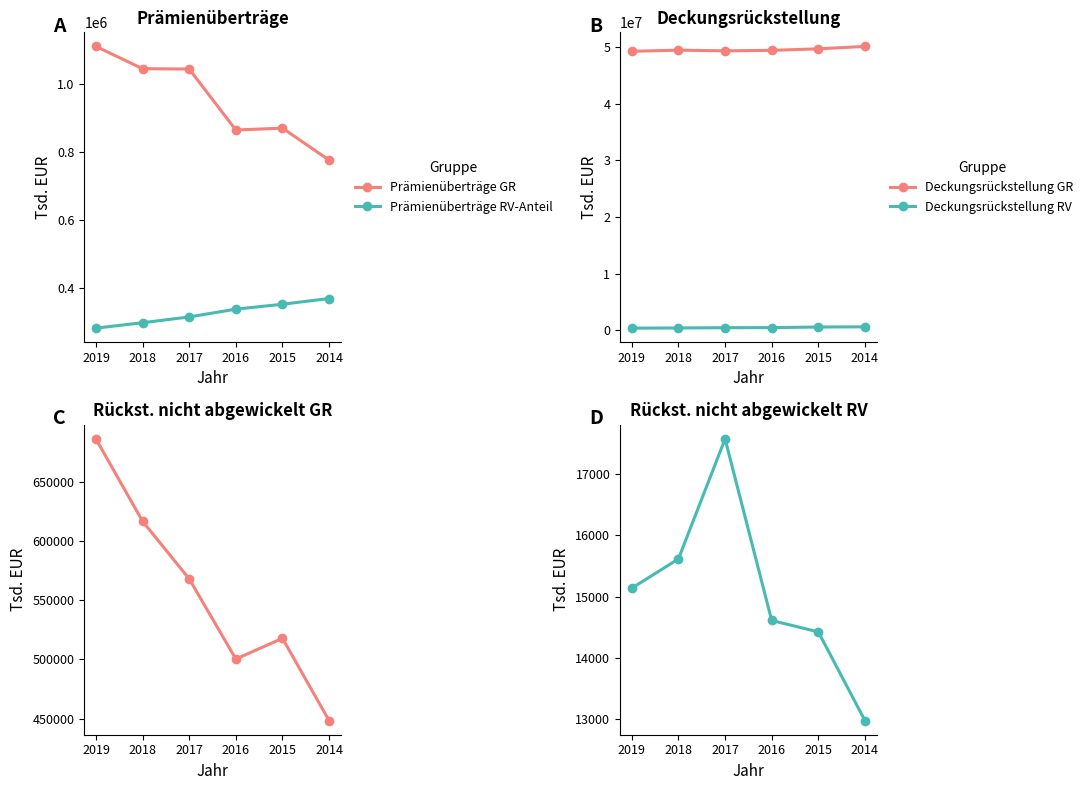

True or false: Rückst. noch nicht abgew. GR has a value of 670270 at 2014.

False